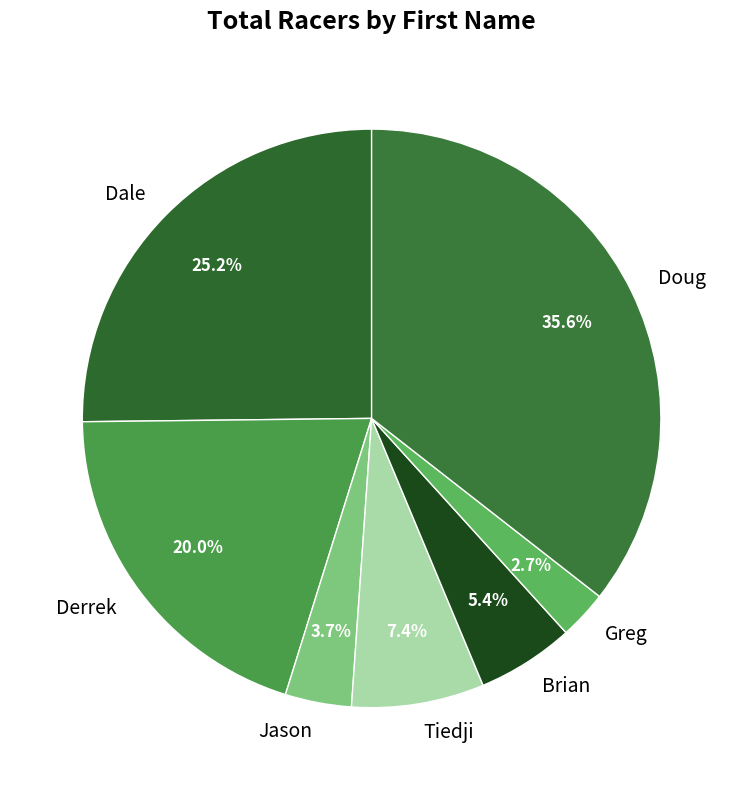

What portion of the pie excludes Jason?

96.3%